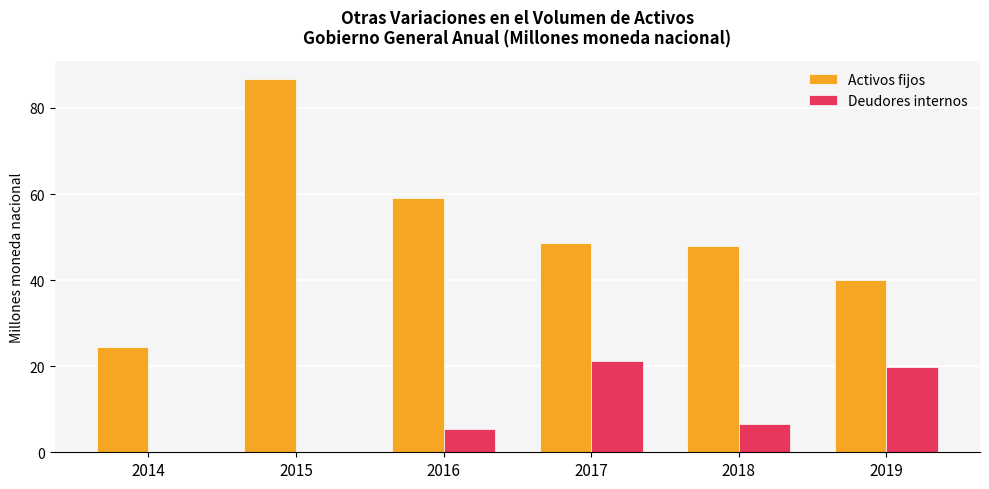

Which series changed the most between 2017 and 2019?

Activos fijos